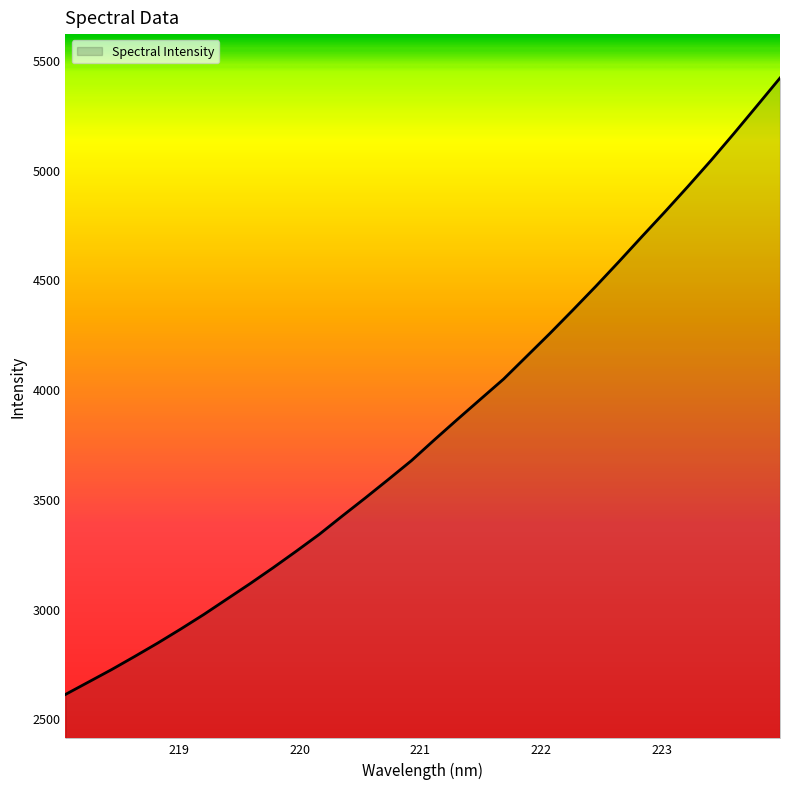

What is the smallest value displayed?

2609.0